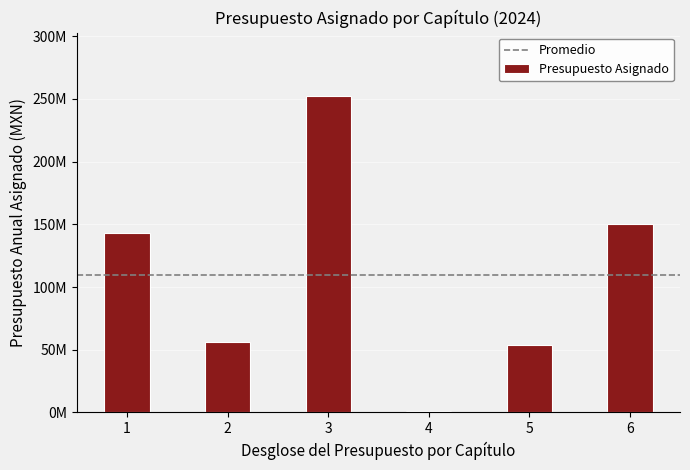

Are the bars horizontal?

No